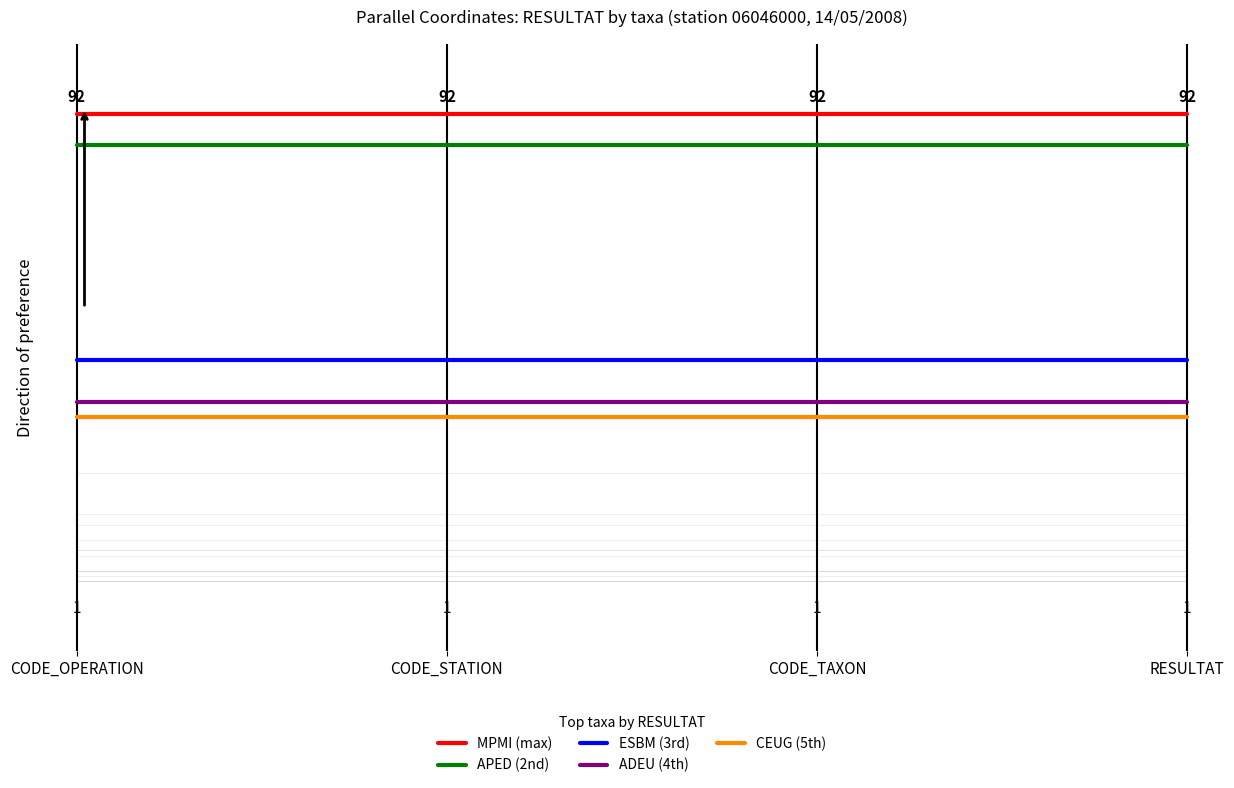

At CODE_OPERATION, list the series in order from smallest to largest.

CEUG (5th), ADEU (4th), ESBM (3rd), APED (2nd), MPMI (max)